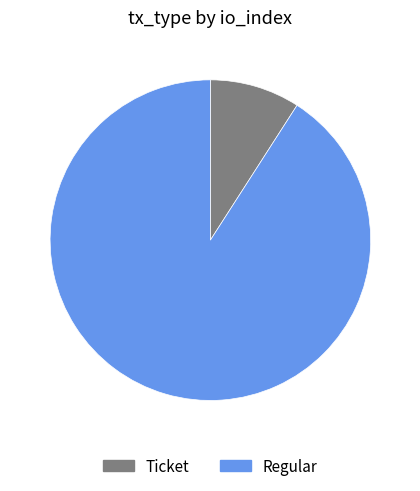

How many segments does this pie chart have?

2